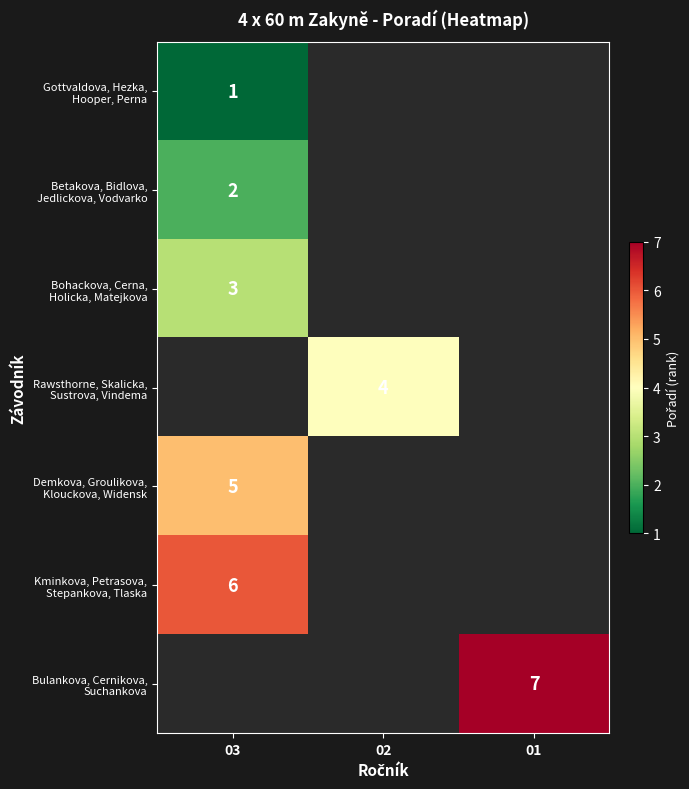

At how many categories does at least one series exceed 2?

3